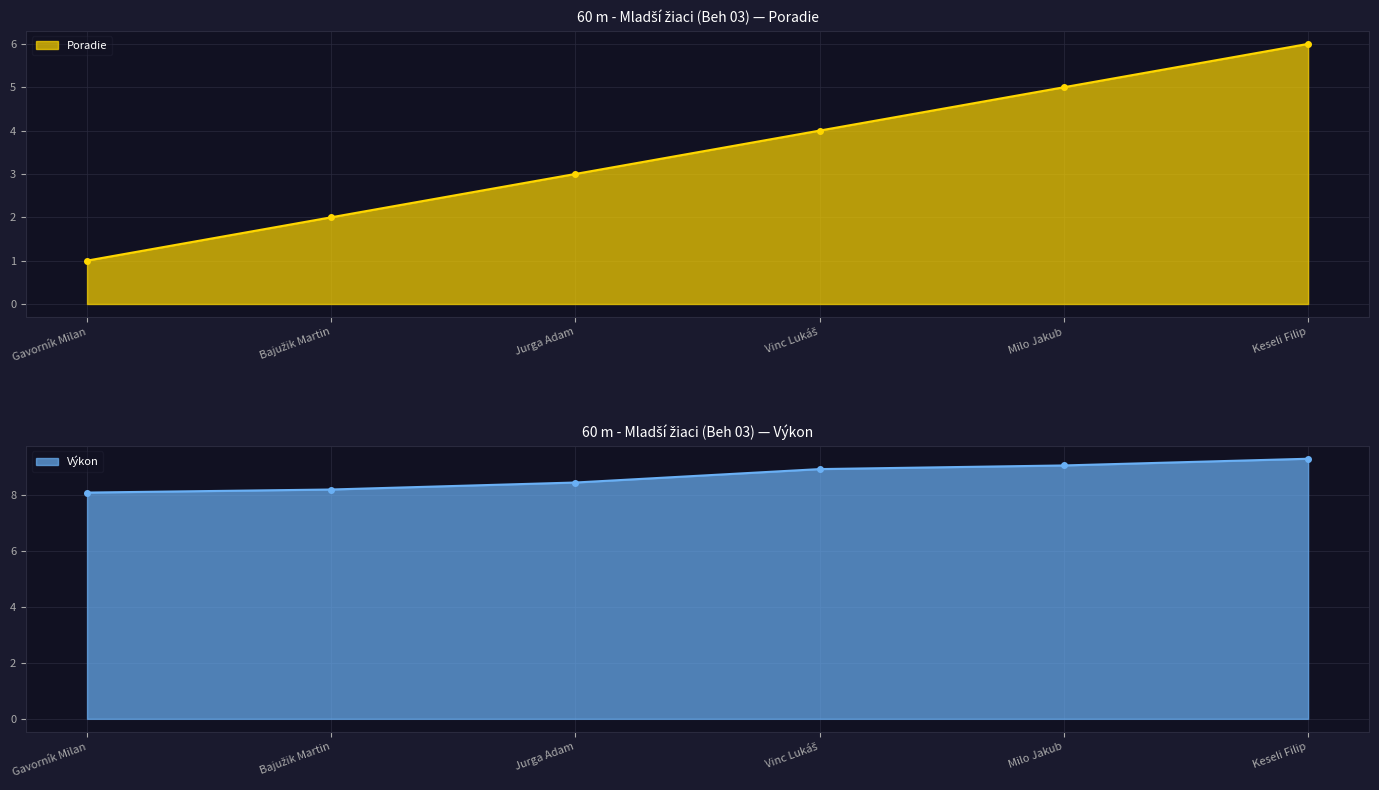

Which series changed the most between Jurga Adam and Keseli Filip?

Poradie